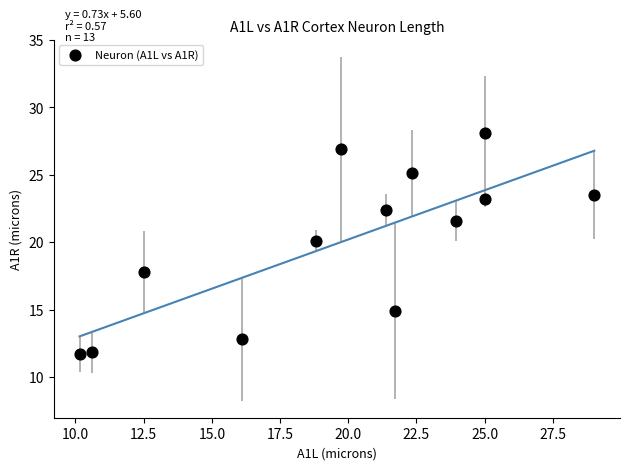

What is the range of Y values (max minus min)?

16.4